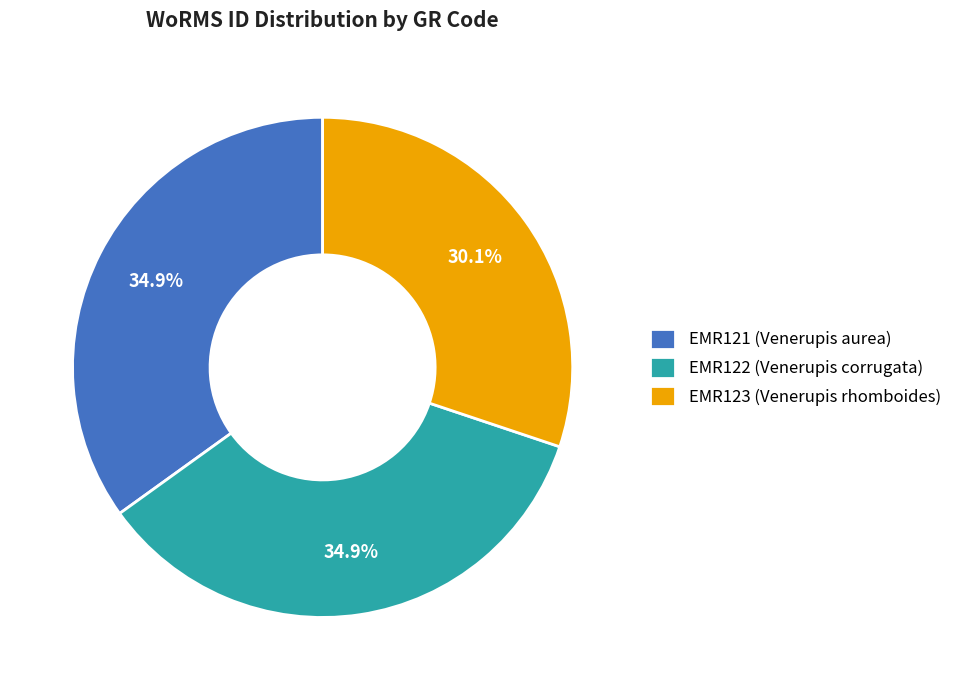

Approximately how many times larger is the value at EMR122 (Venerupis corrugata) compared to EMR121 (Venerupis aurea)?

1.0